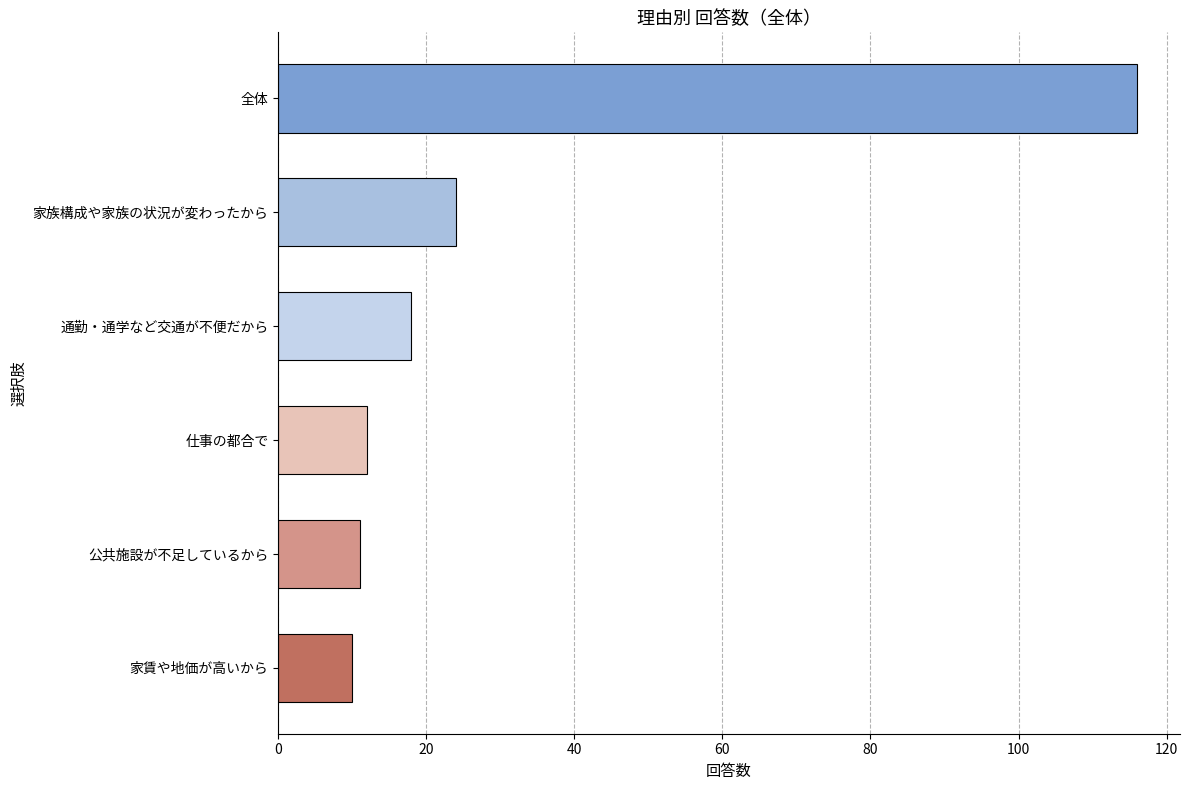

What is the label of the 3rd bar from the top?

通勤・通学など交通が不便だから